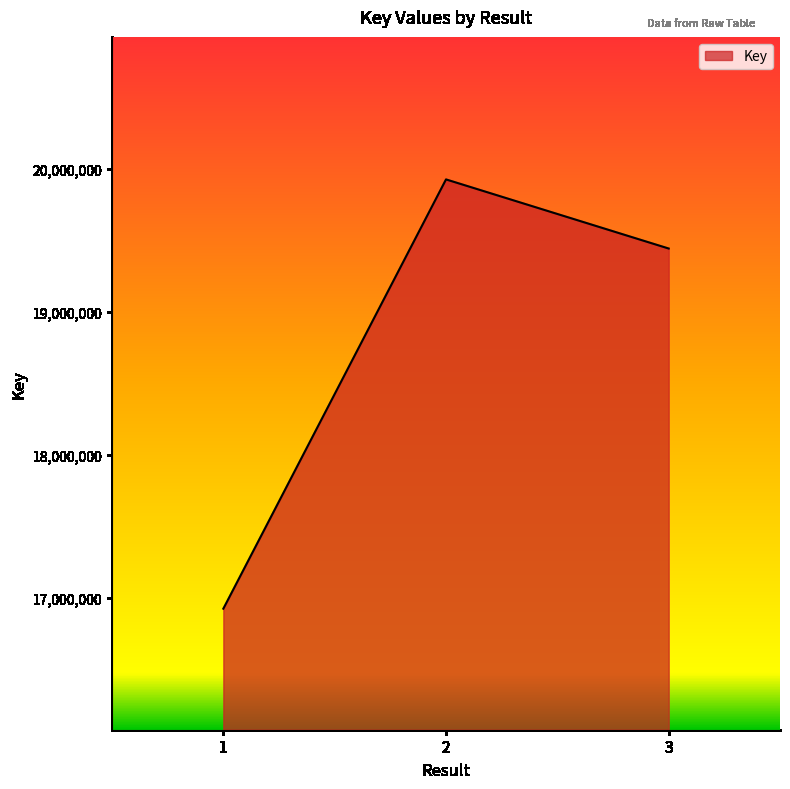

What value does the data have at 2, to the nearest 10?

19928040